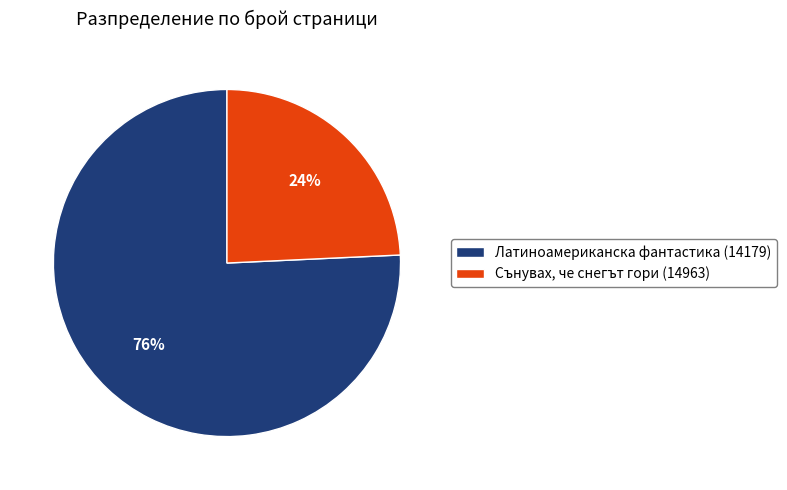

Is it true that Латиноамериканска фантастика (14179) is 89% of the pie?

False